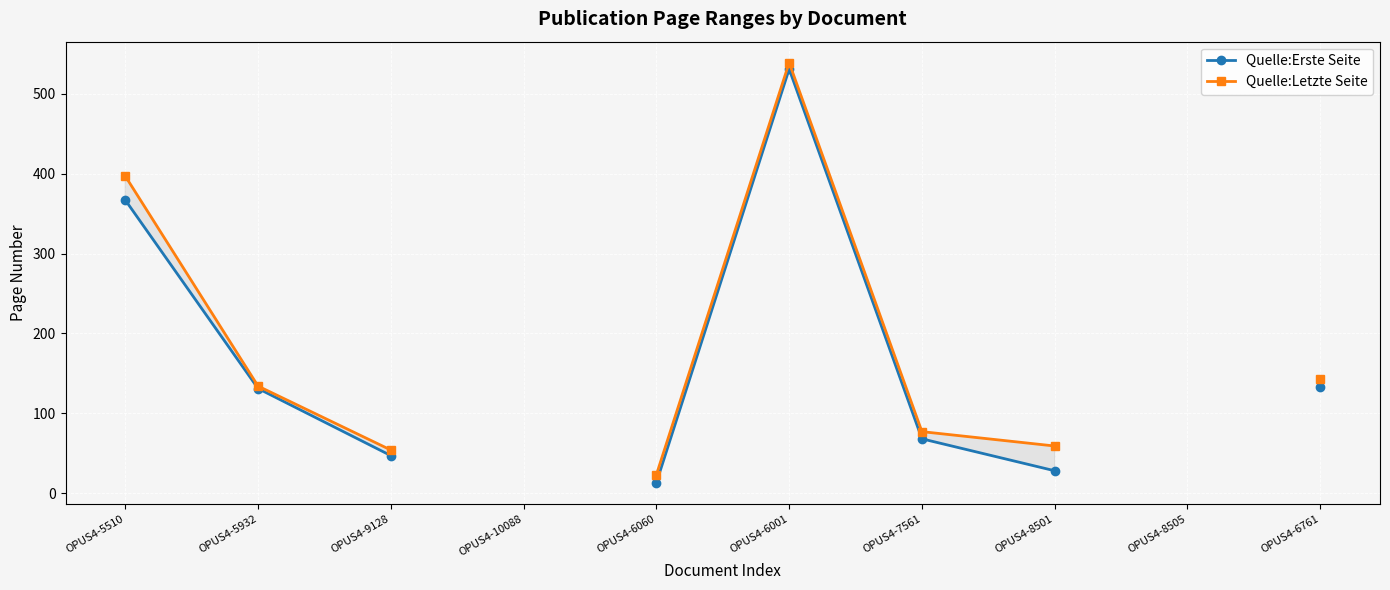

At which label does Quelle:Erste Seite first exceed 131?

OPUS4-5510